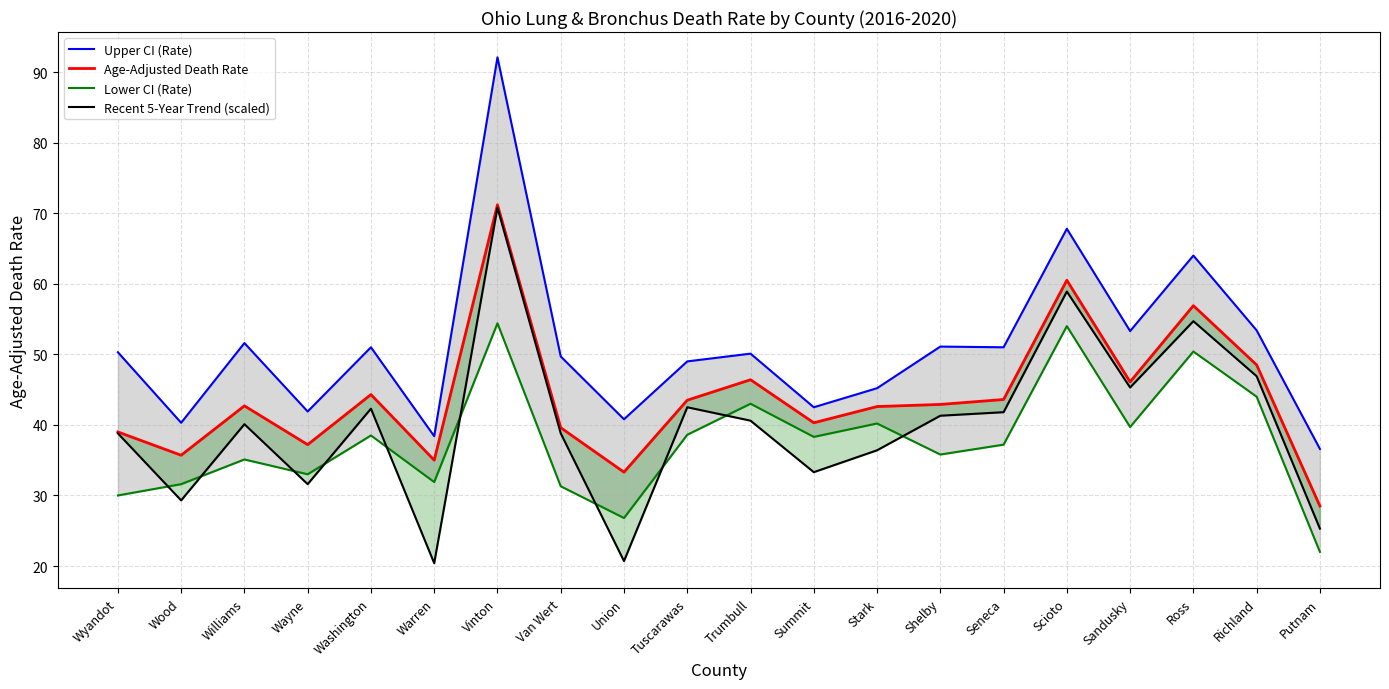

What is the total value across all series at Putnam?

112.4